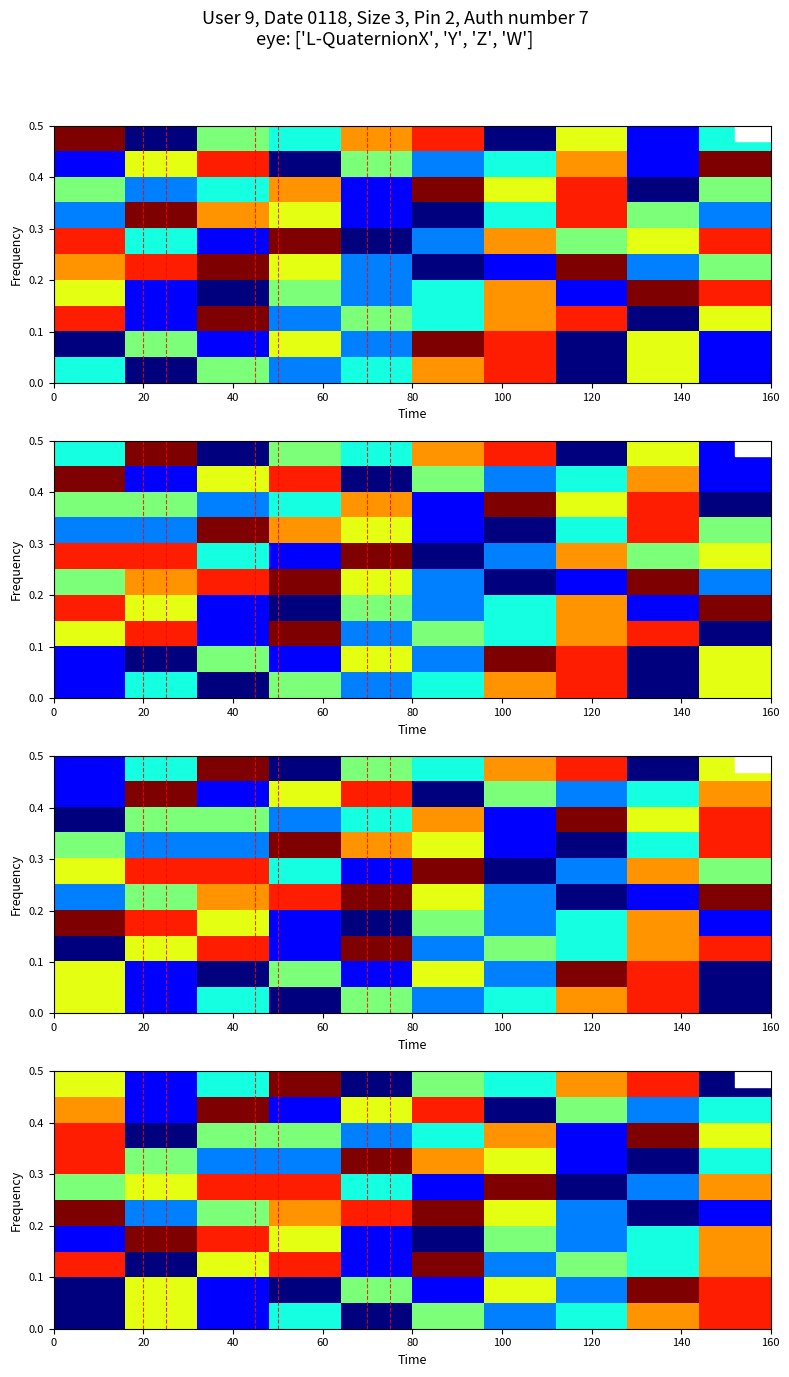

How many distinct data groups are displayed?

10